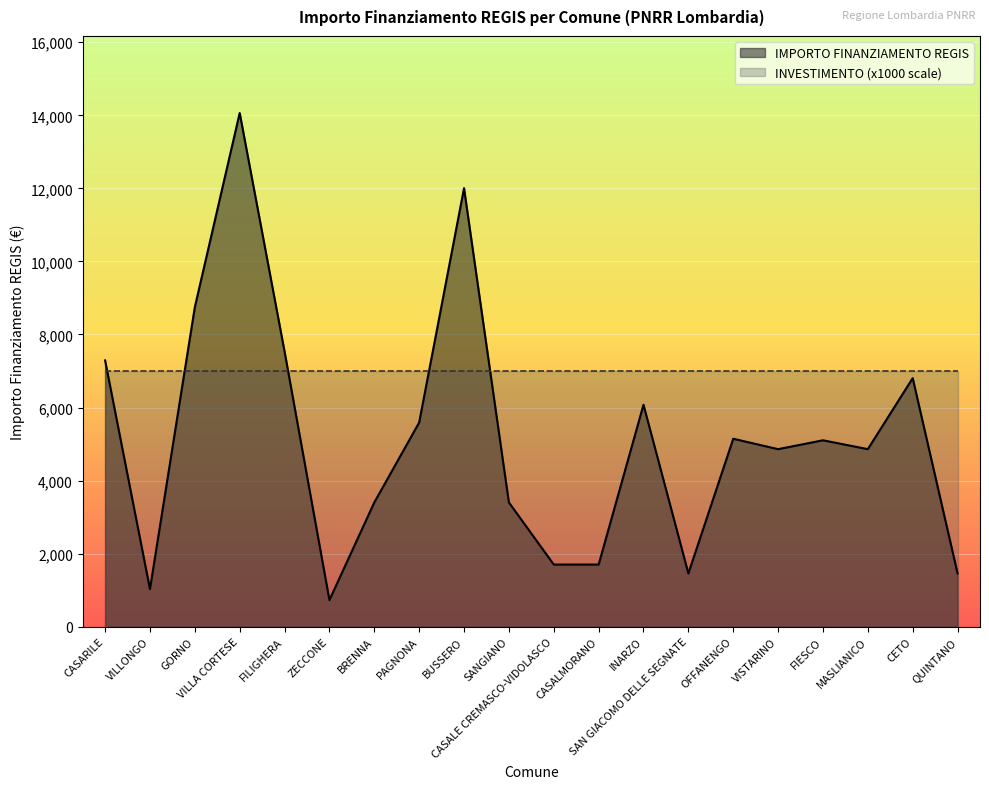

Reading right to left, what are all the values shown in this chart?

1458	6804	4860	5103	4860	5145	1458	6075	1701	1701	3402	12005	5589	3402	729	7533	14063	8748	1029	7290